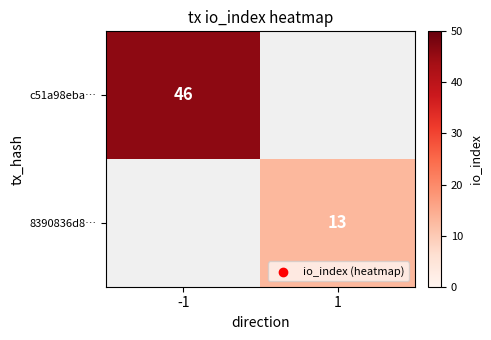

Which category has the highest value across all series?

-1